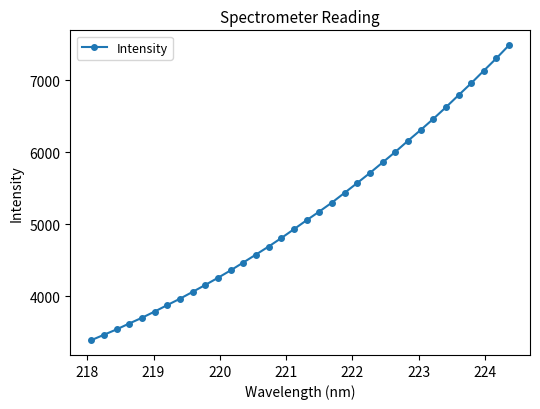

What is the average value?

5146.1